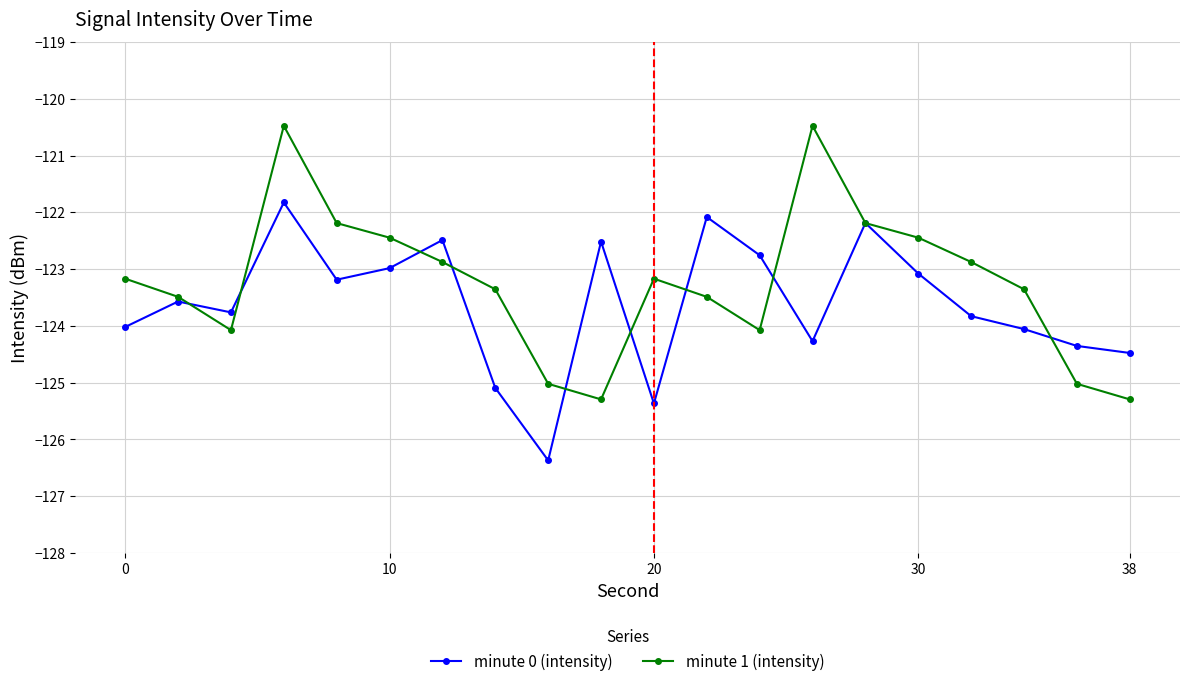

What is the lowest value of the minute 0 (intensity) series?

-126.4